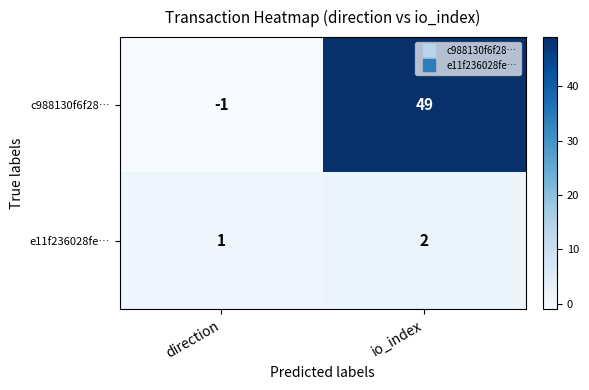

At how many categories does at least one series exceed 13?

1